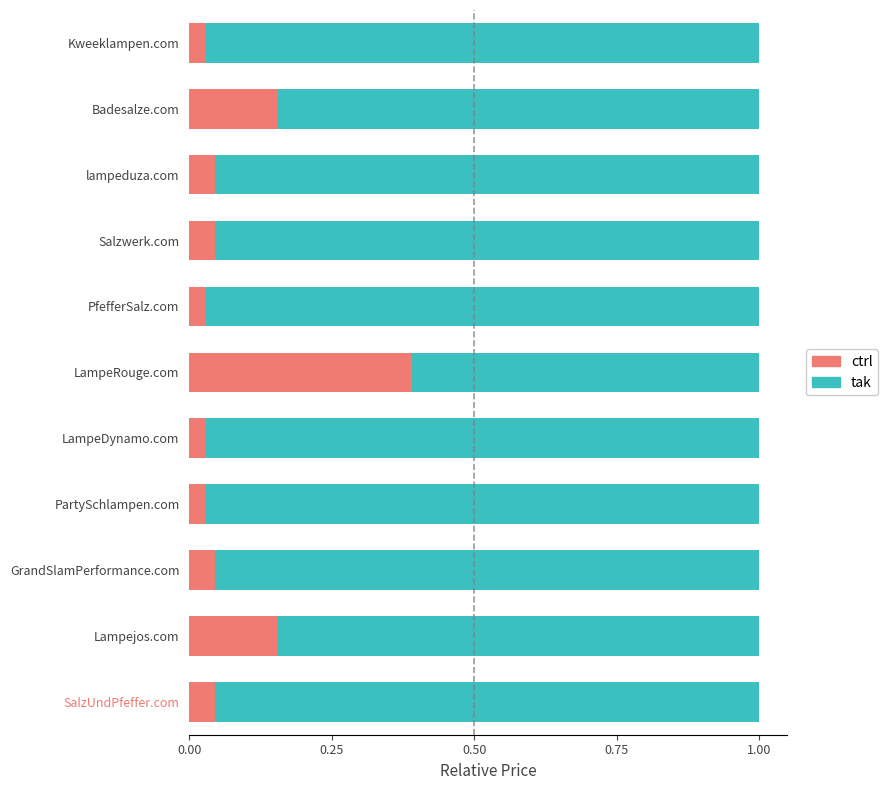

True or false: ctrl has a value of 0.0 at Badesalze.com.

False